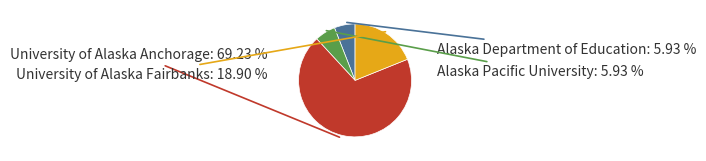

Is there a majority slice in this chart?

Yes